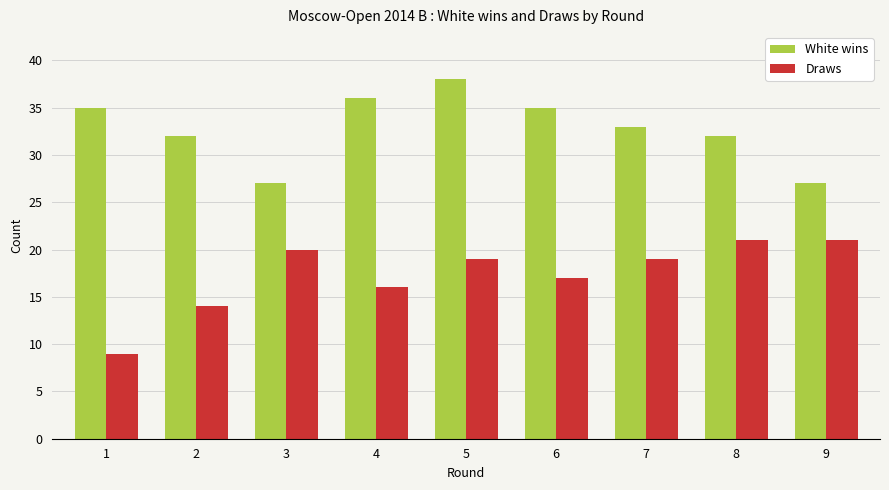

List the series in order of their overall mean, lowest first.

Draws, White wins